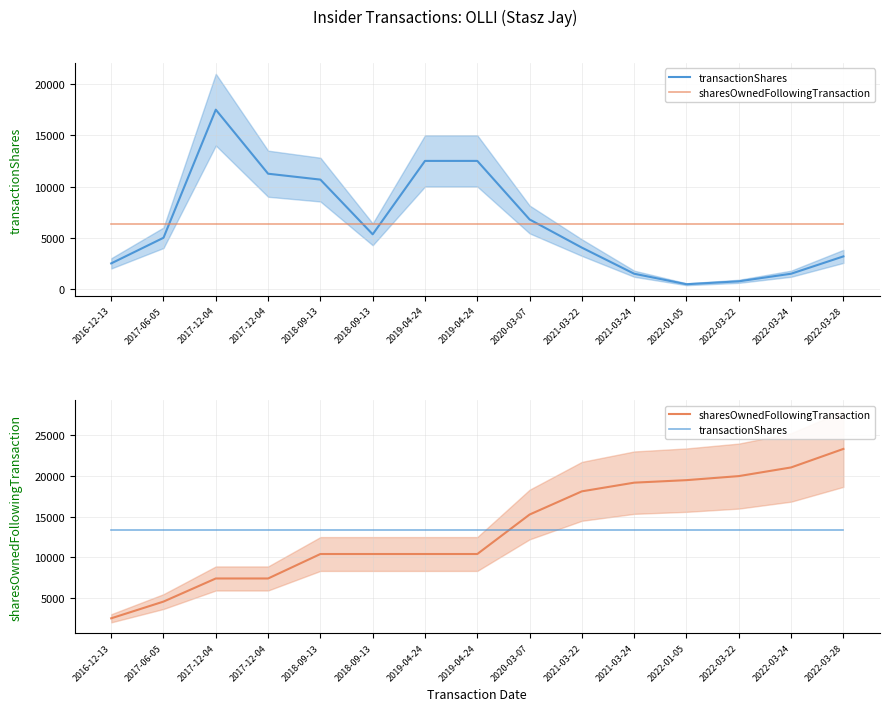

What is the label of the 7th point from the right?

2020-03-07